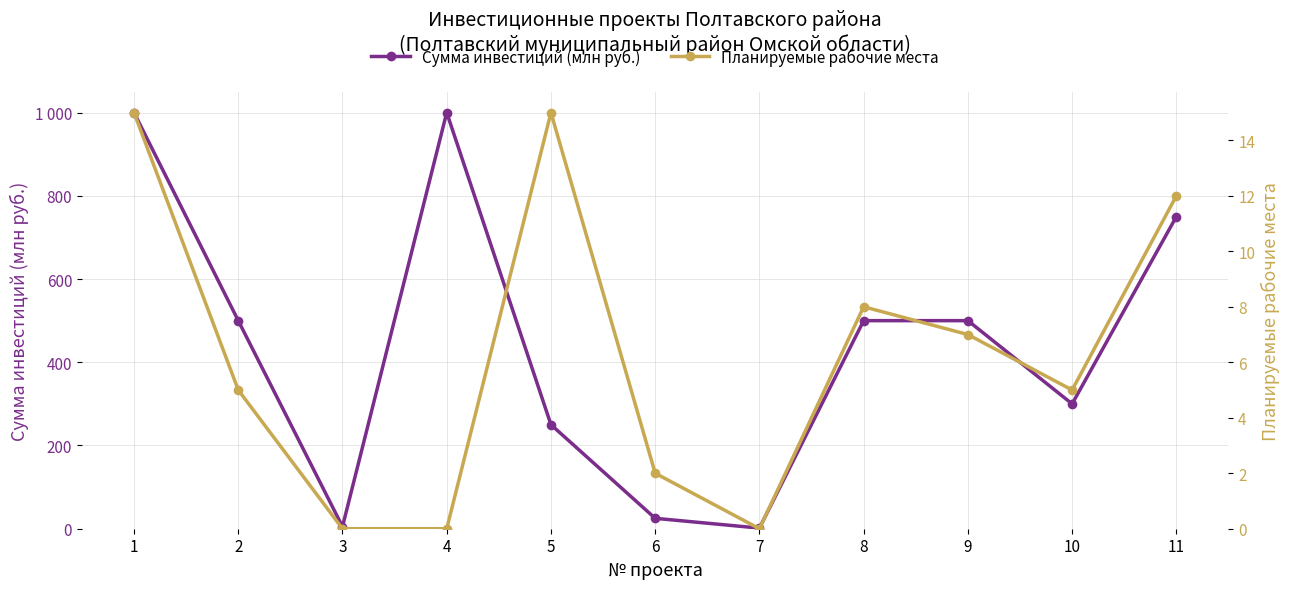

Is this an area chart (filled region under the line)?

No